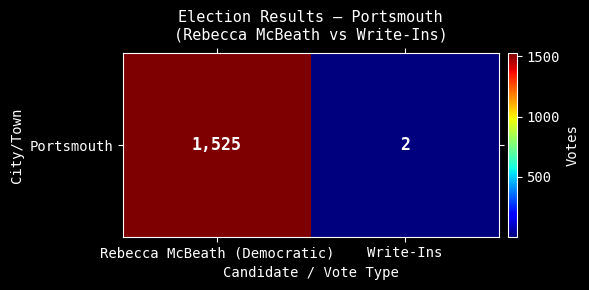

The value at Rebecca McBeath (Democratic) is 1525. True or false?

True